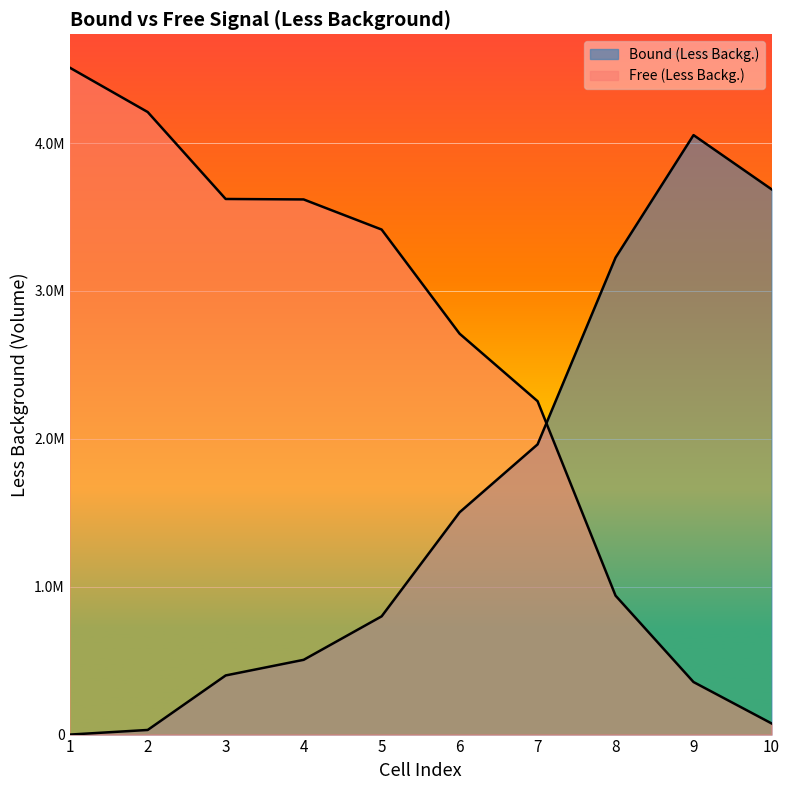

The Bound (Less Backg.) series shows -2156536.0 at 1. True or false?

False